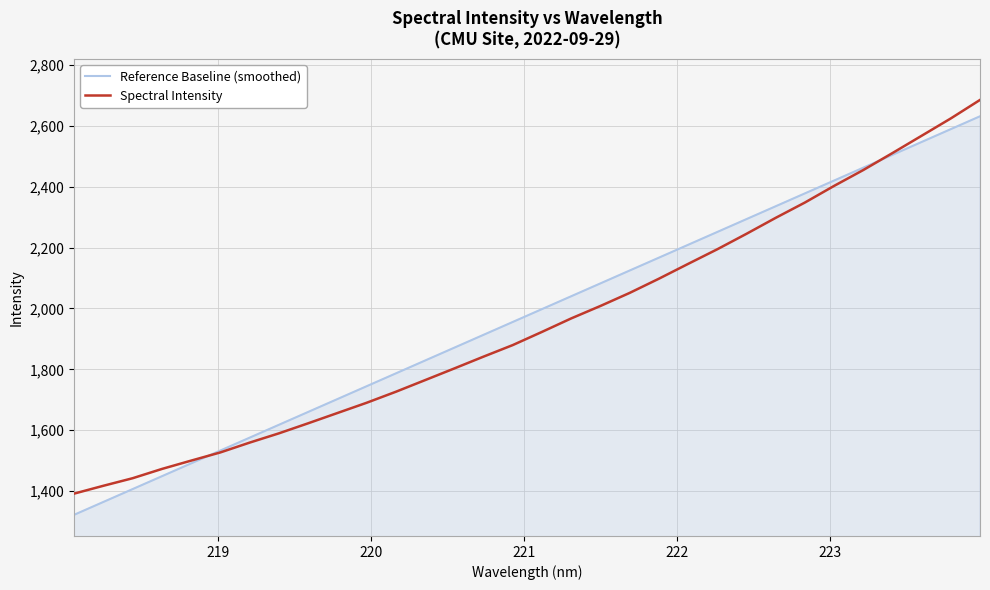

What is the greatest value displayed?

2685.1